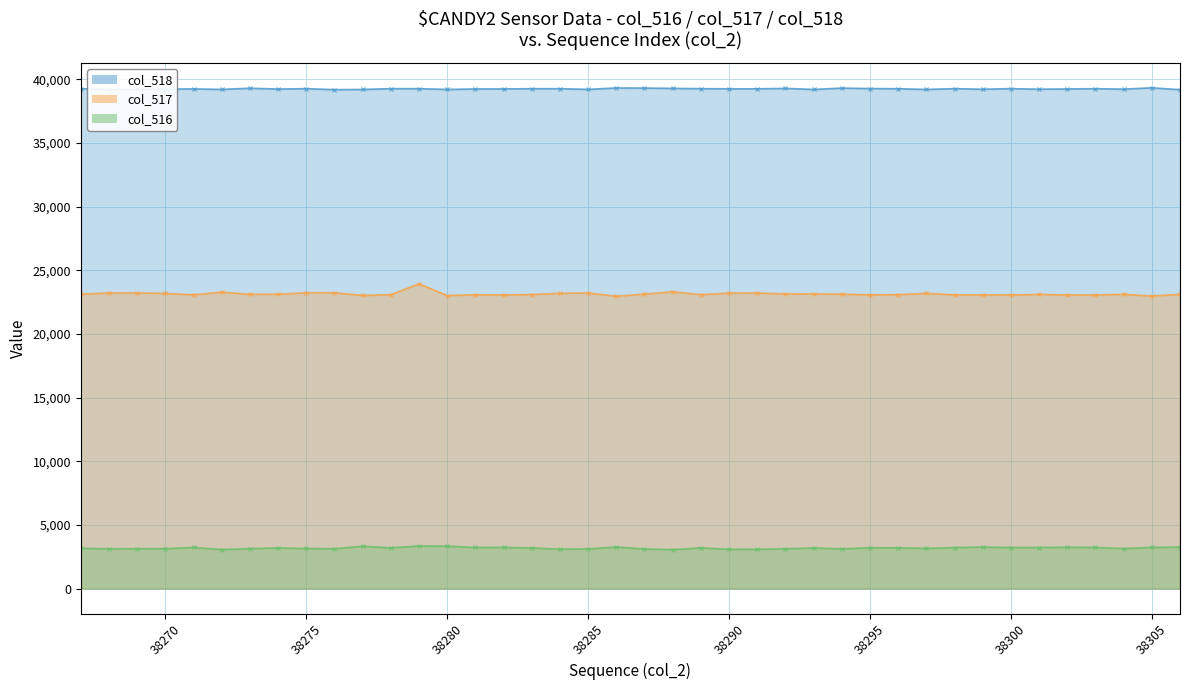

Which category has the highest value across all series?

38305